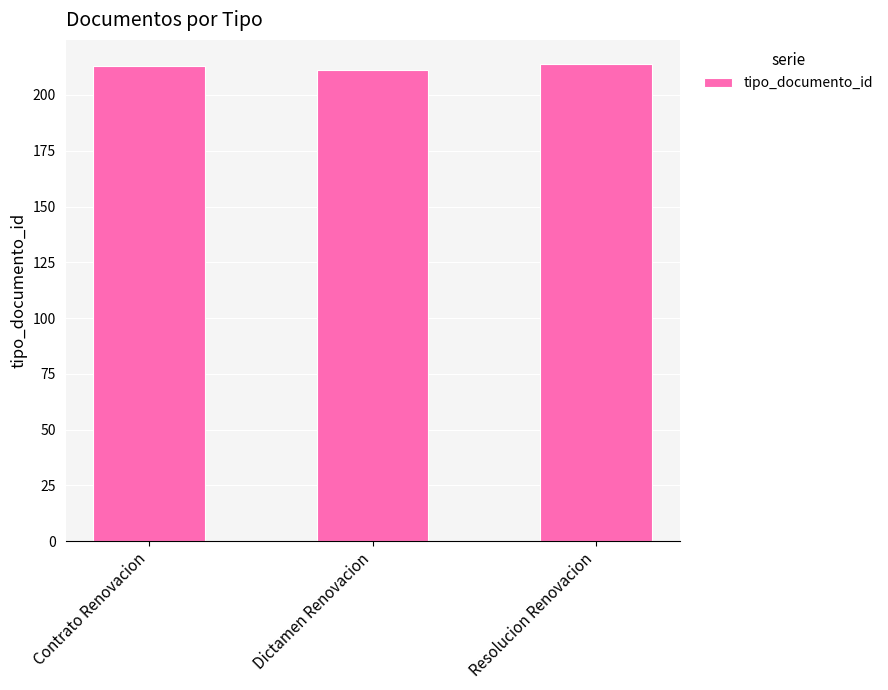

What is the difference between the maximum and minimum values?

3